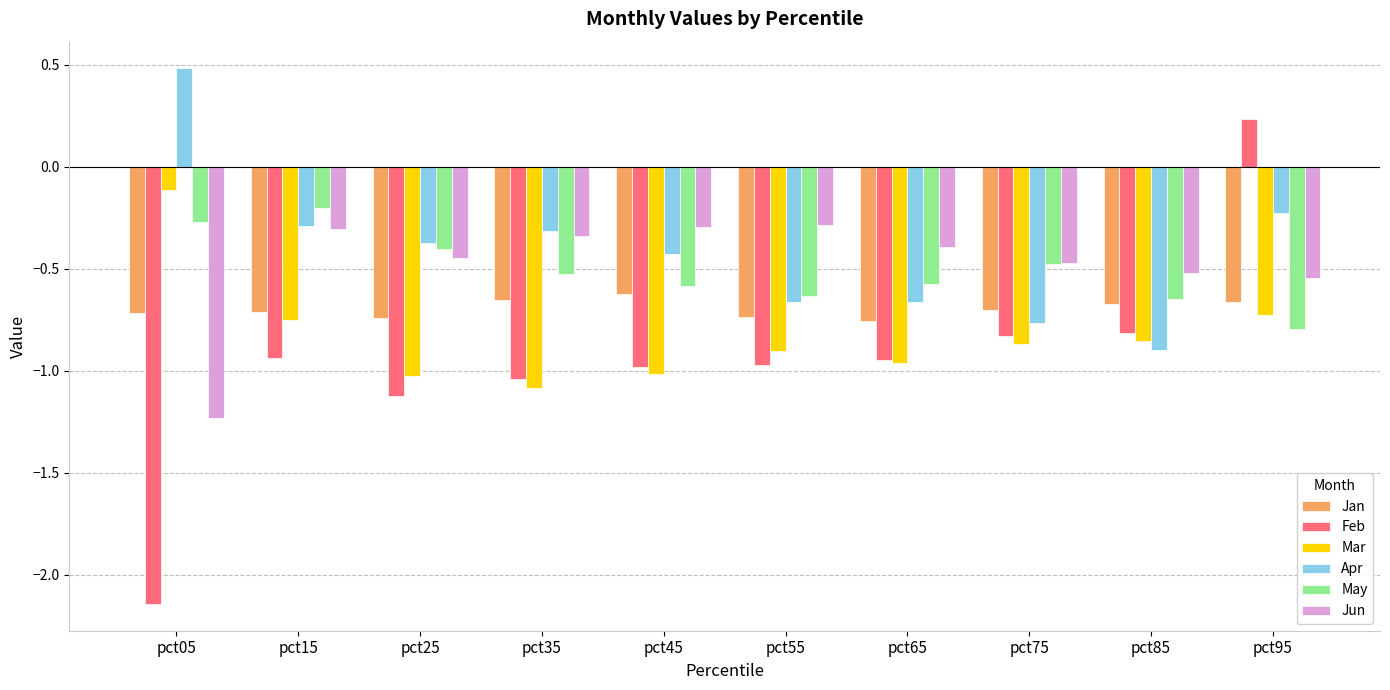

What is the sum of all Mar values?

-8.3